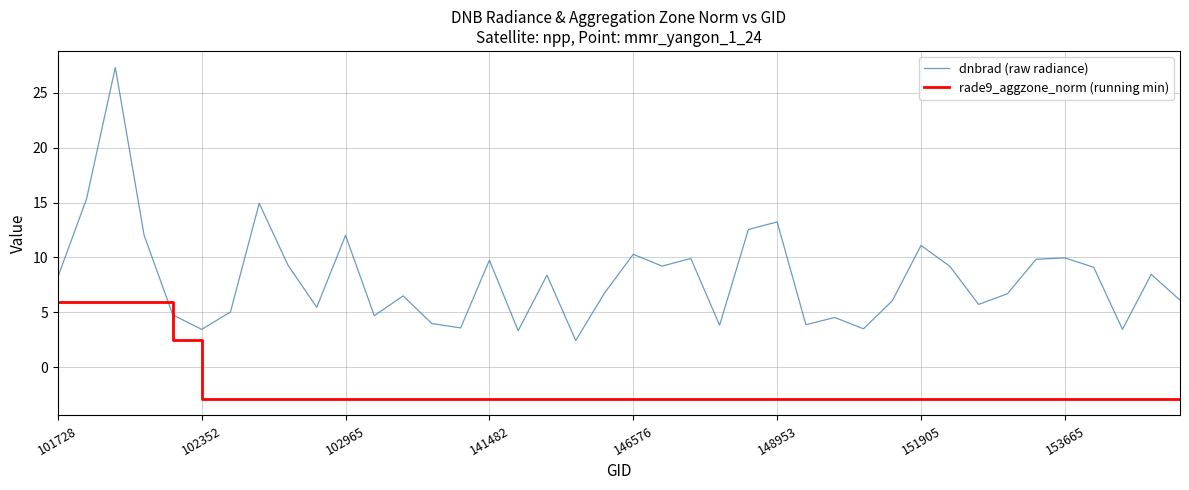

What is the lowest value of the rade9_aggzone_norm (running min) series?

-2.9